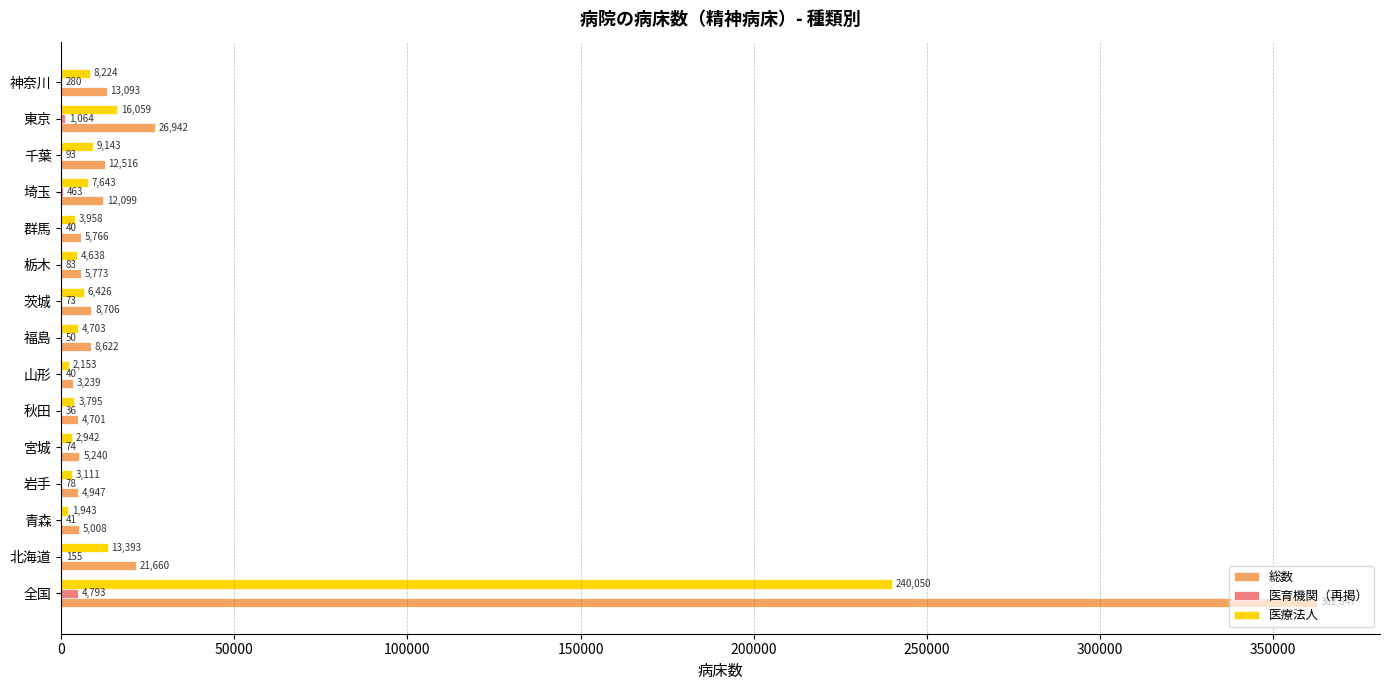

What is the average value of the 総数 series?

33411